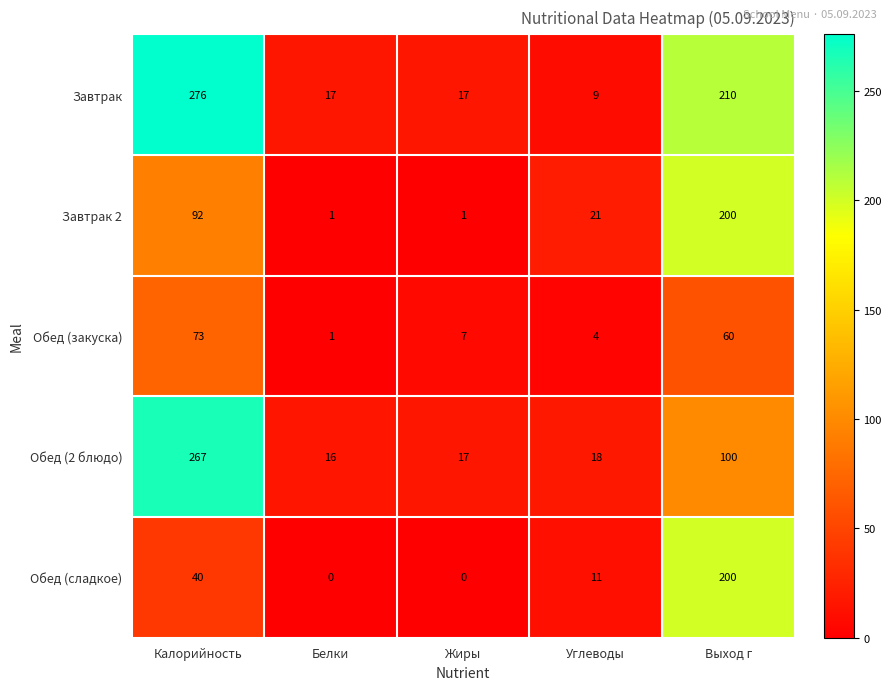

Which series has the widest spread of values?

Завтрак